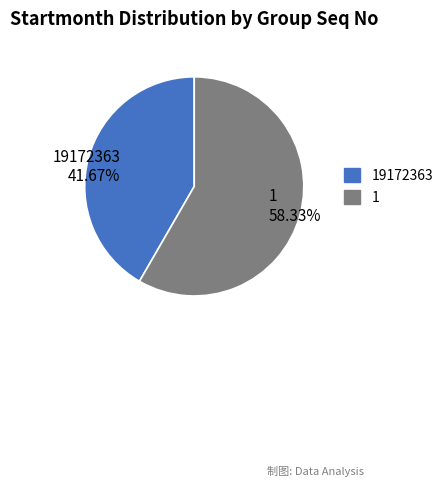

Which category has the biggest portion of the pie?

1 58.33%